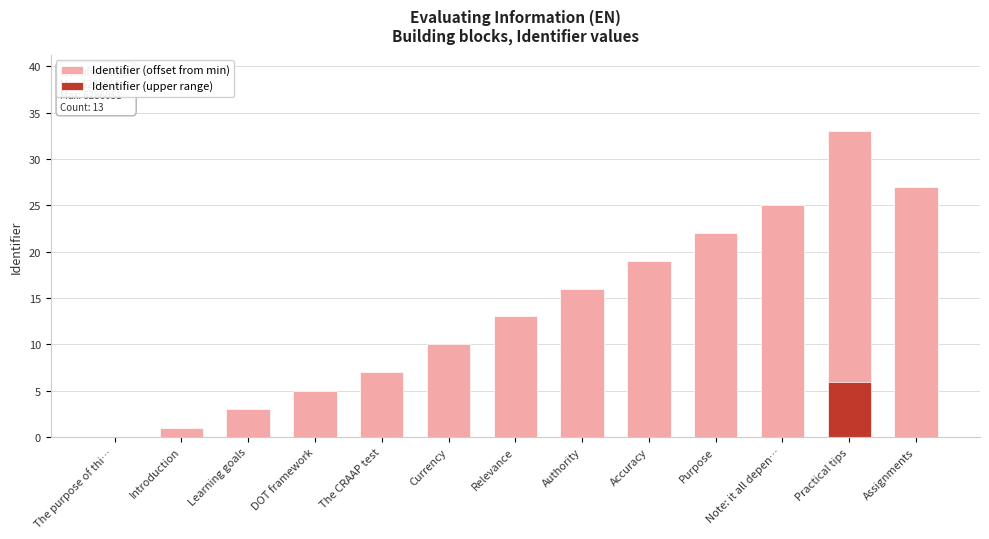

How many values in Identifier (upper range) are above zero?

1